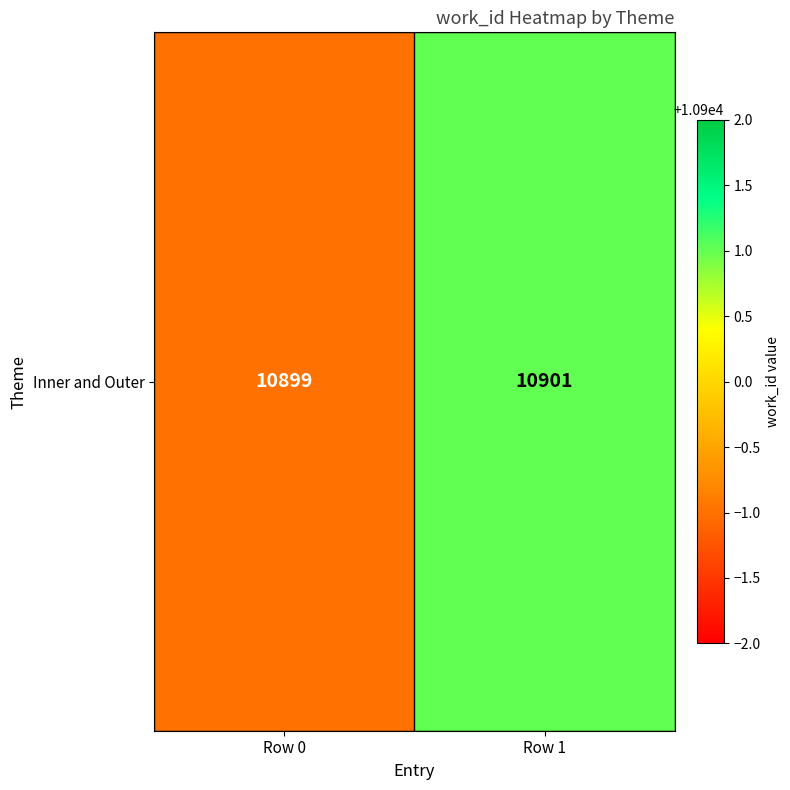

What is the smallest value displayed?

10899